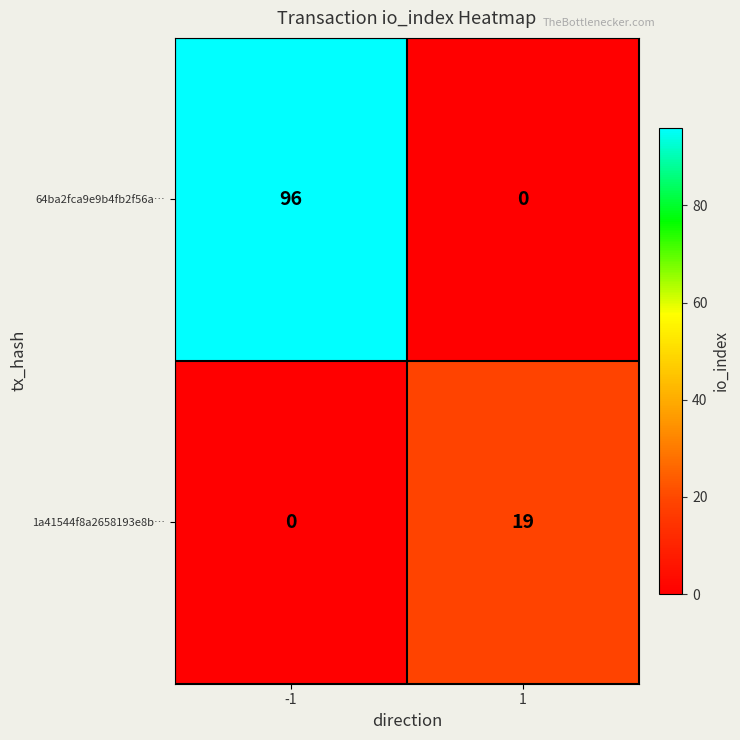

At which category is the sum across all series the highest?

-1